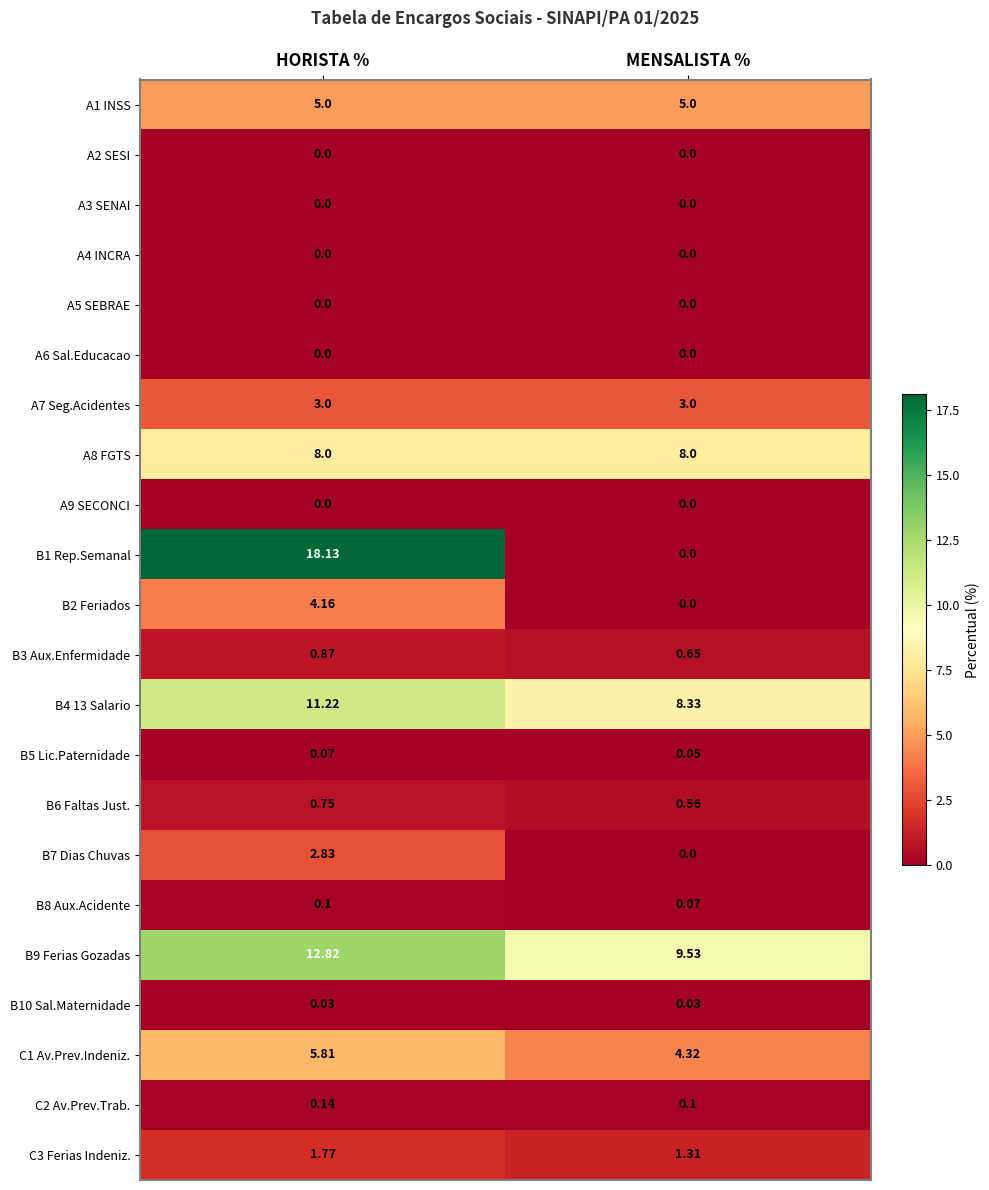

What is the difference between the highest and lowest values at MENSALISTA %?

9.5